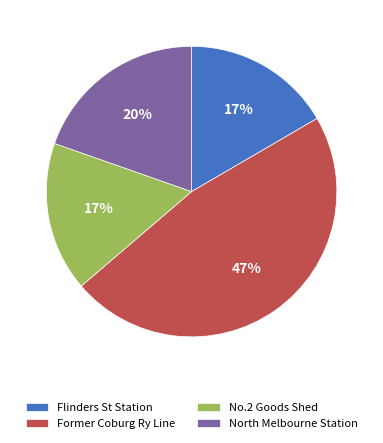

Is there any slice that represents more than half of the pie?

No